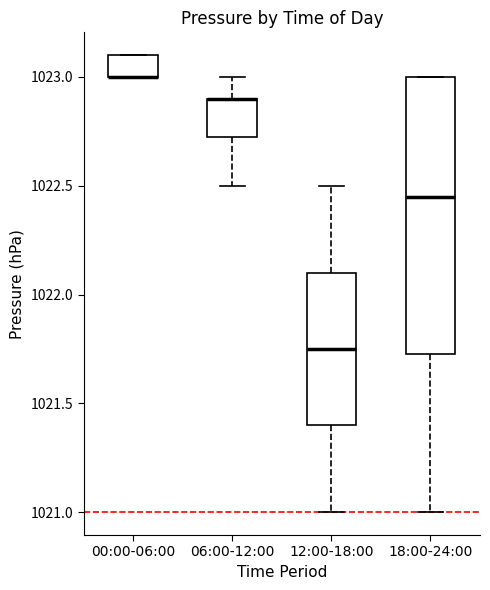

Where is the upper edge of the box for 18:00-24:00 on the y-axis? The values are not printed on the chart, so give them approximately, as read against the axis.

1023.00